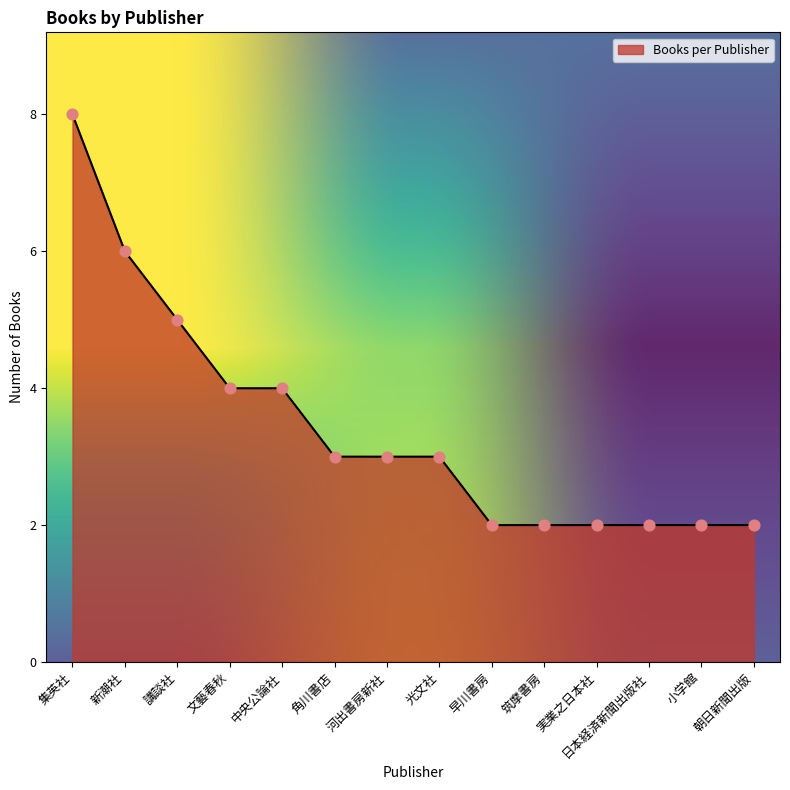

Which has a higher value, 講談社 or 新潮社?

新潮社